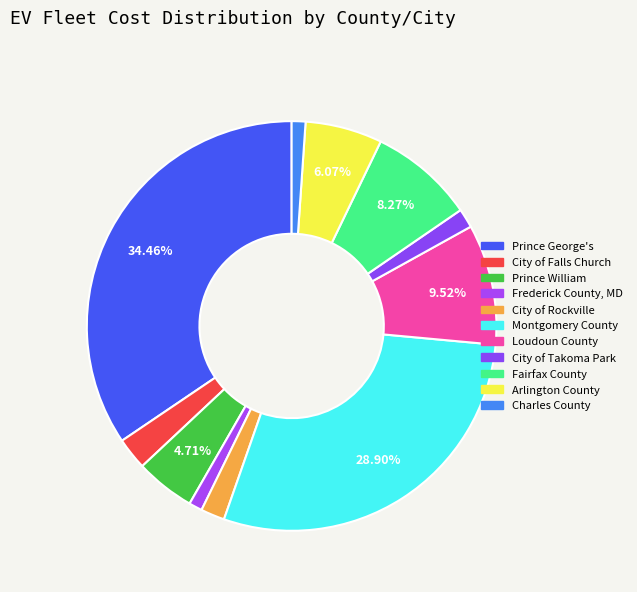

Is it true that Arlington County is 6% of the pie?

True